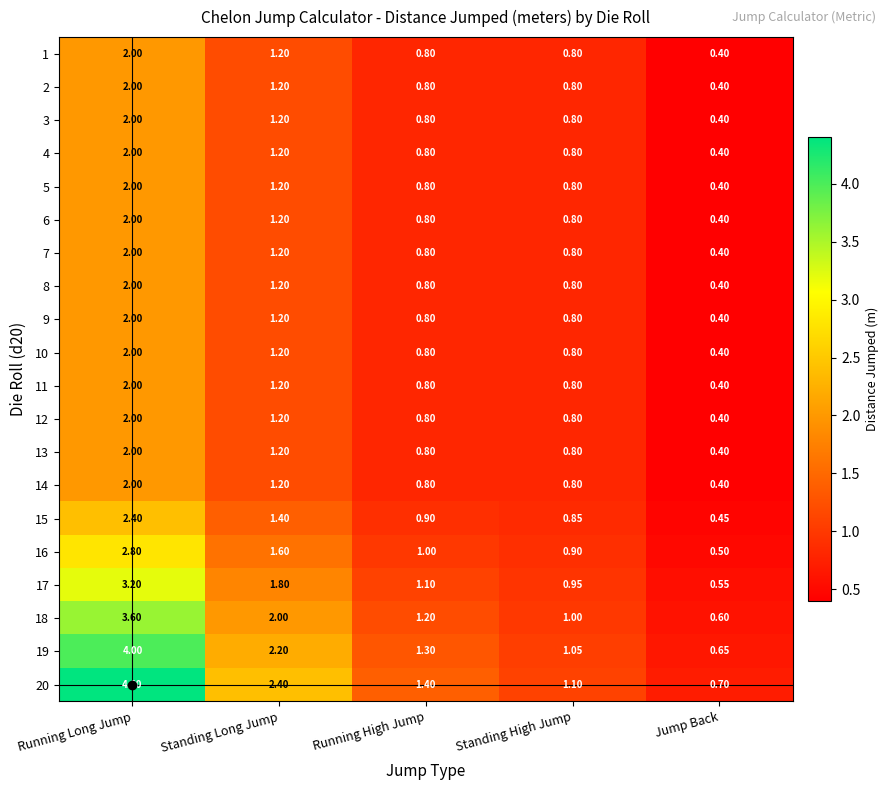

At which category is the sum across all series the highest?

Running Long Jump